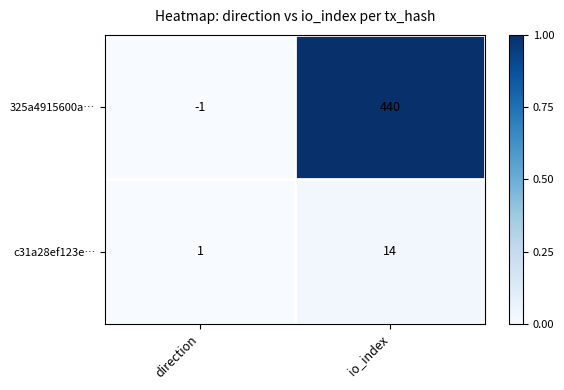

At which label is 325a4915600a… closest to 219?

direction